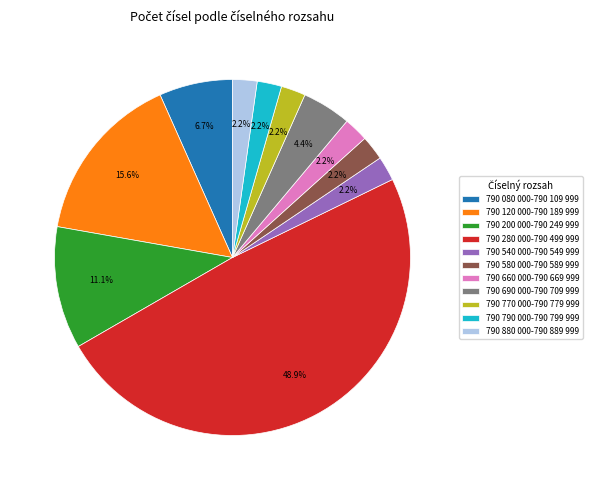

Does 790 880 000-790 889 999 represent more than half of the total?

No